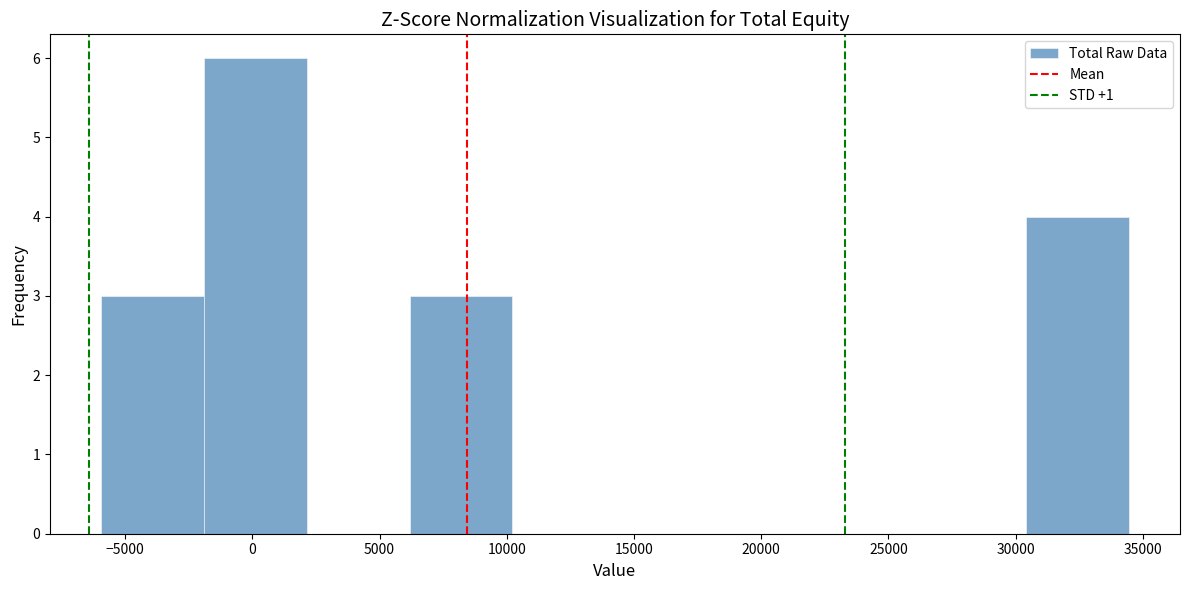

Reading left to right, transcribe this chart: for each bar, give the range it covers on the x-axis and its height. Neither the bar edges nor the heights are printed on the chart, so give them approximately, as read against the axes.

-6000 to -2000: 3
-2000 to 2000: 6
2000 to 6000: 0
6000 to 10000: 3
10000 to 14500: 0
14500 to 18500: 0
18500 to 22500: 0
22500 to 26500: 0
26500 to 30500: 0
30500 to 34500: 4